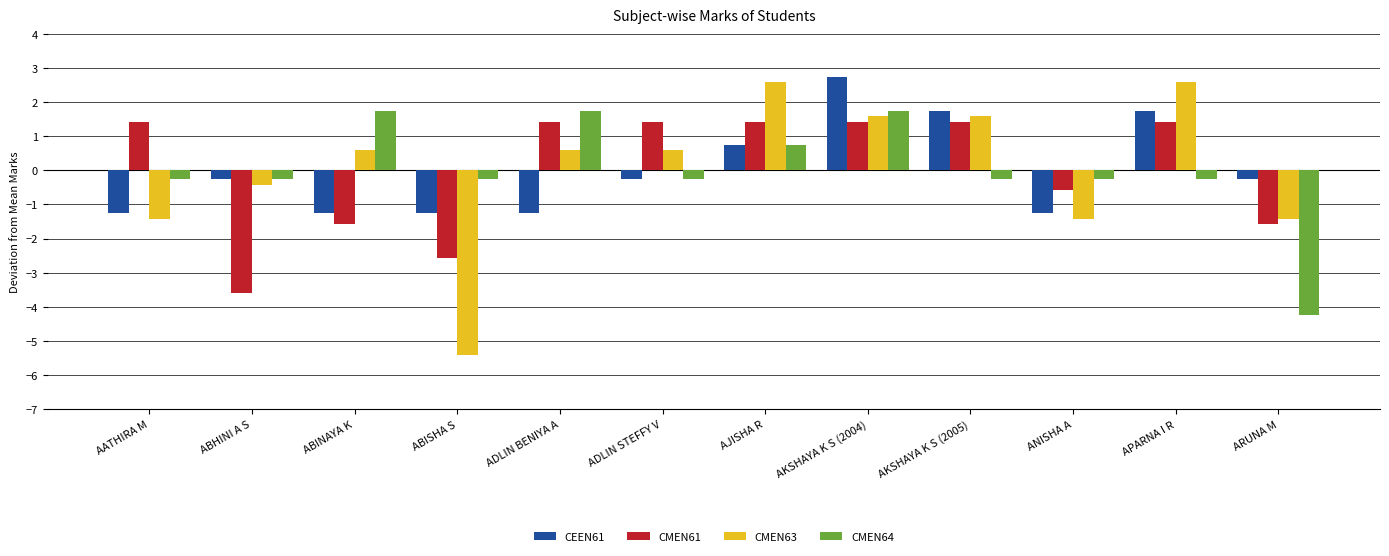

How many bars are there in each group?

4